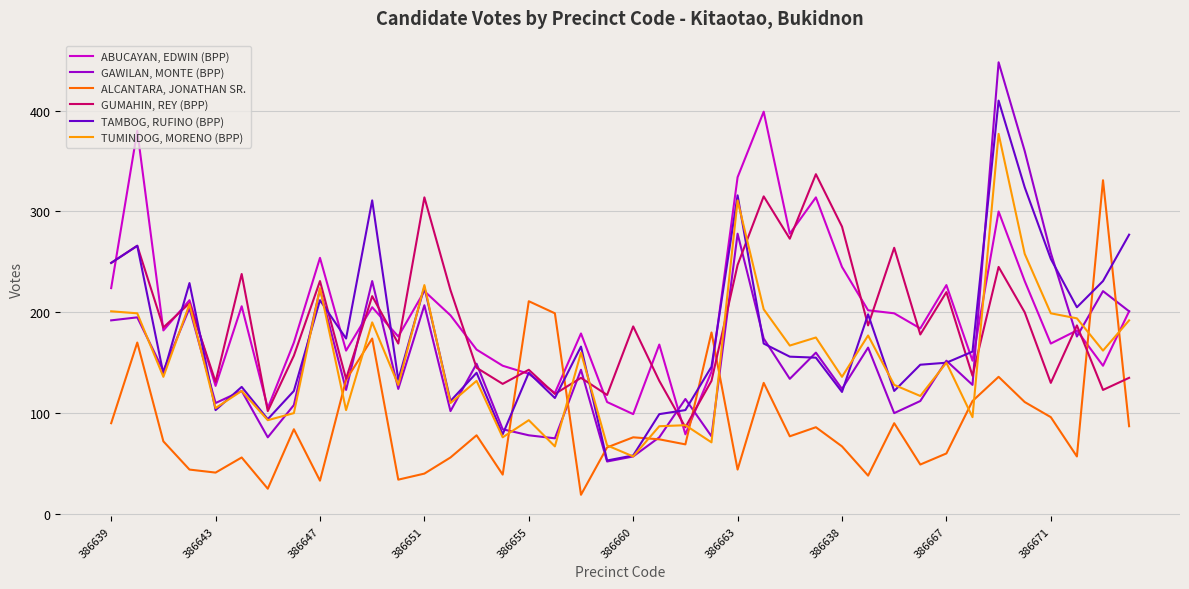

What is the minimum value shown in the chart?

19